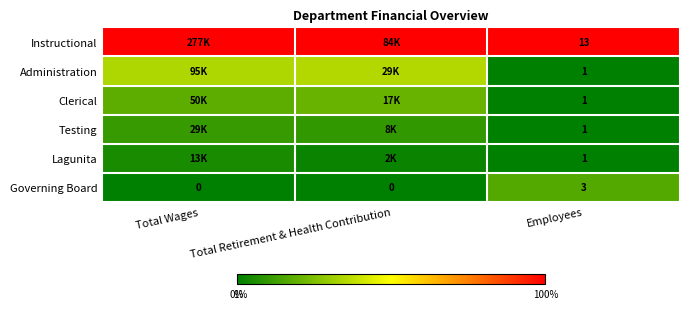

Which category has the highest value in the Governing Board series?

Employees